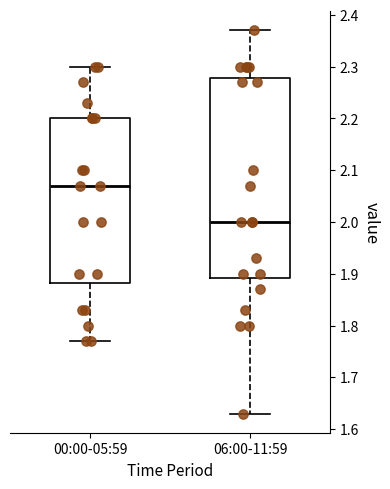

Where is the upper edge of the box for 00:00-05:59 on the y-axis? The values are not printed on the chart, so give them approximately, as read against the axis.

2.20